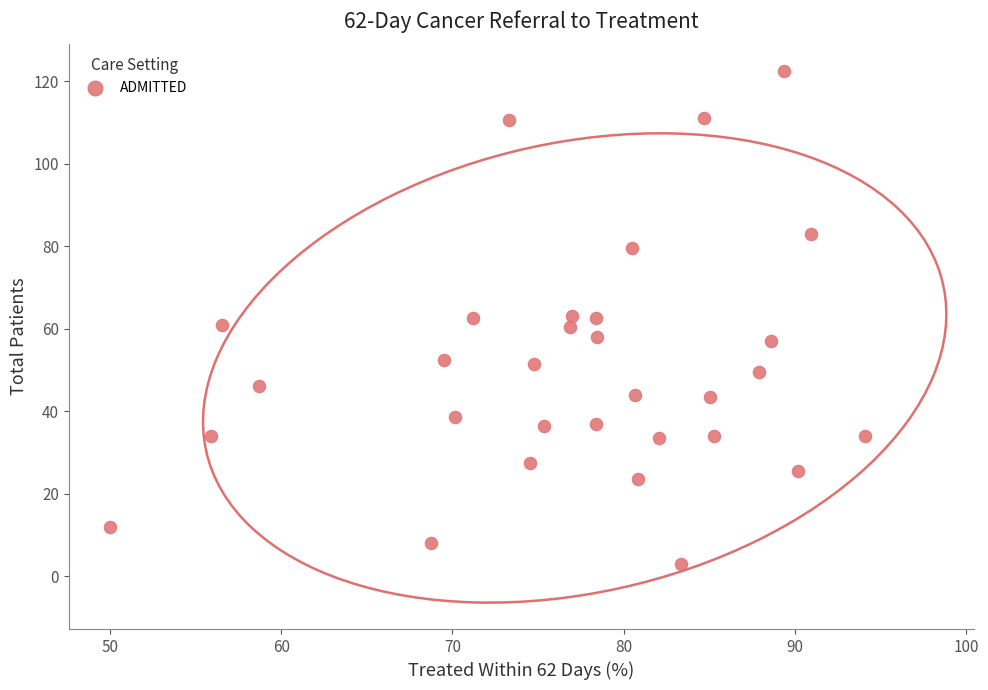

What is the range of Y values (max minus min)?

119.5